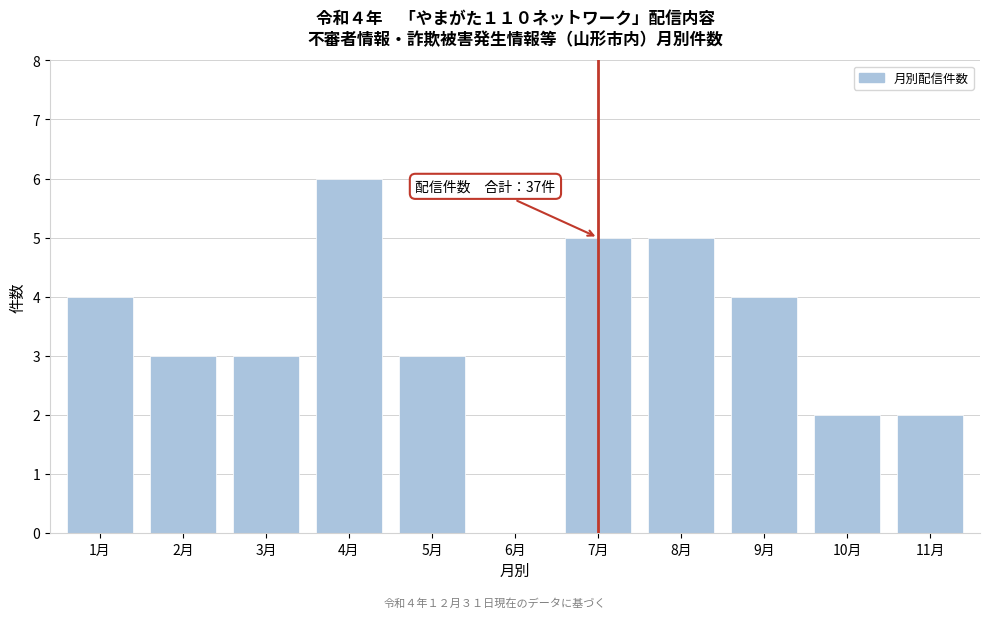

Reading right to left, transcribe all the data shown in this chart.

11月=2	10月=2	9月=4	8月=5	7月=5	6月=0	5月=3	4月=6	3月=3	2月=3	1月=4